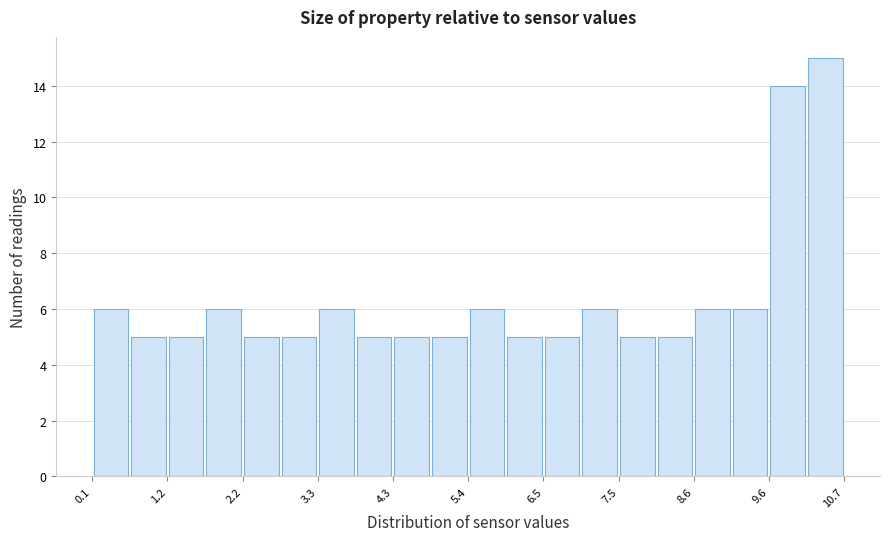

Around what value on the x-axis is the tallest bar? Give the approximate position of its centre, as read against the axis.

10.4